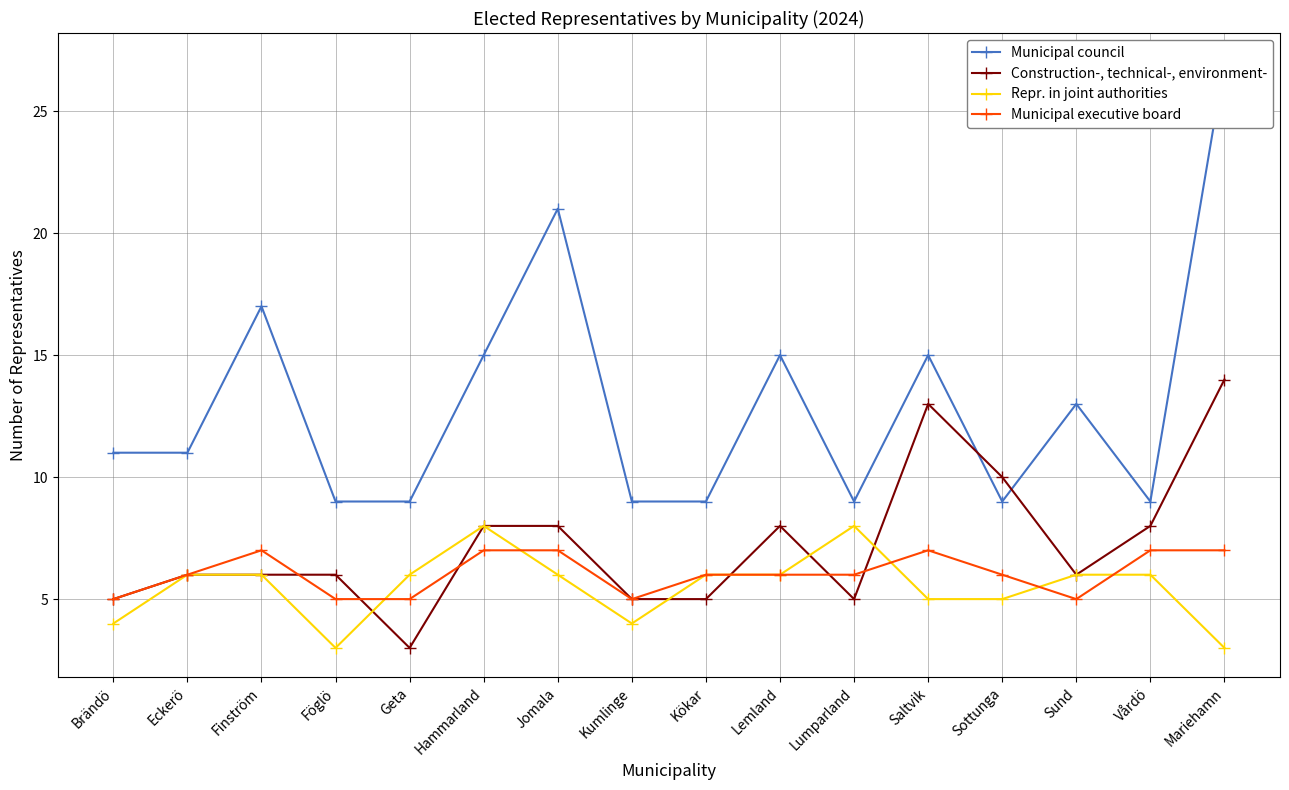

True or false: Construction-, technical-, environment- has a value of 6 at Finström.

True